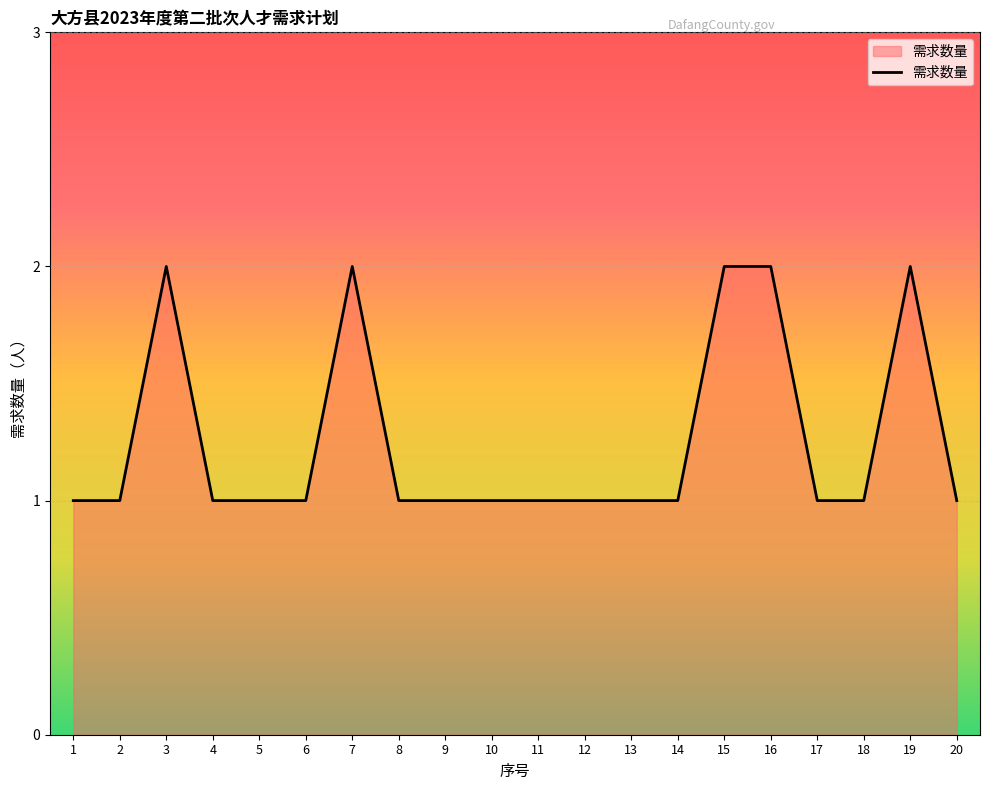

Does the chart have visible grid lines?

Yes